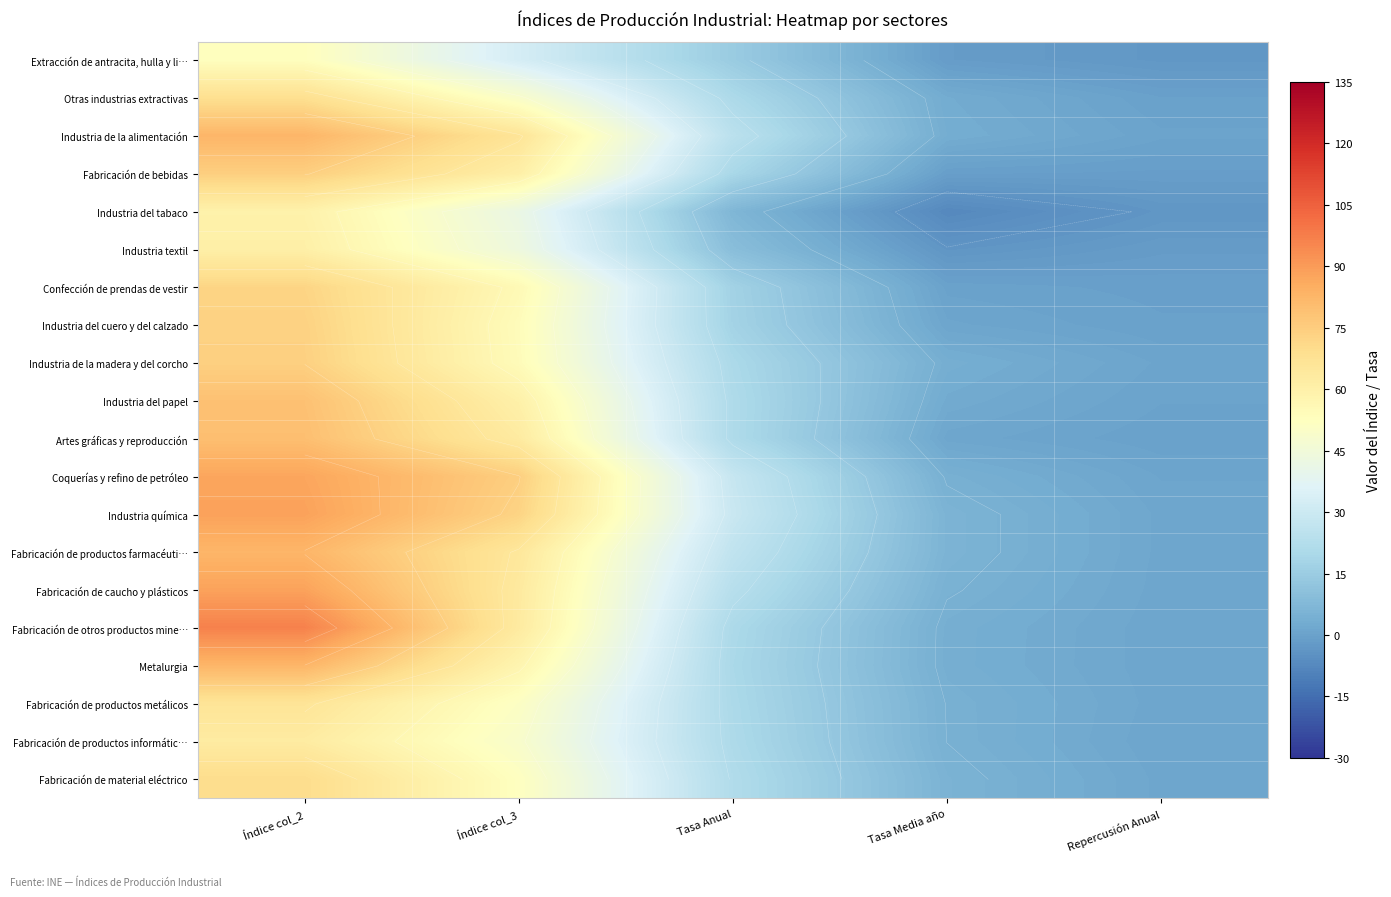

The value of Industria del cuero y del calzado at Índice col_2 is 73.5. True or false?

True